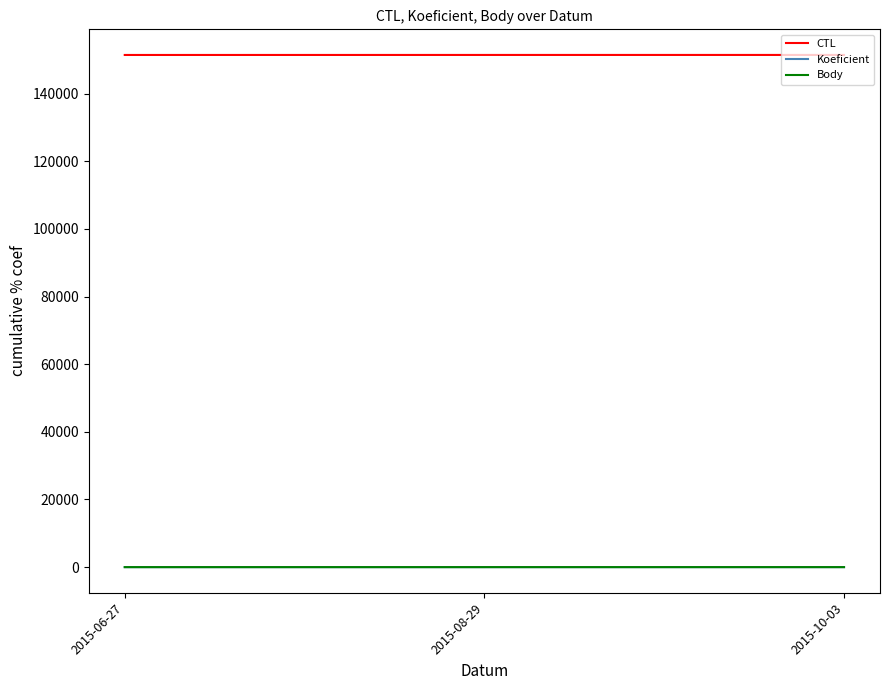

Is the value of CTL at 2015-08-29 greater than the value of Body at 2015-08-29?

Yes